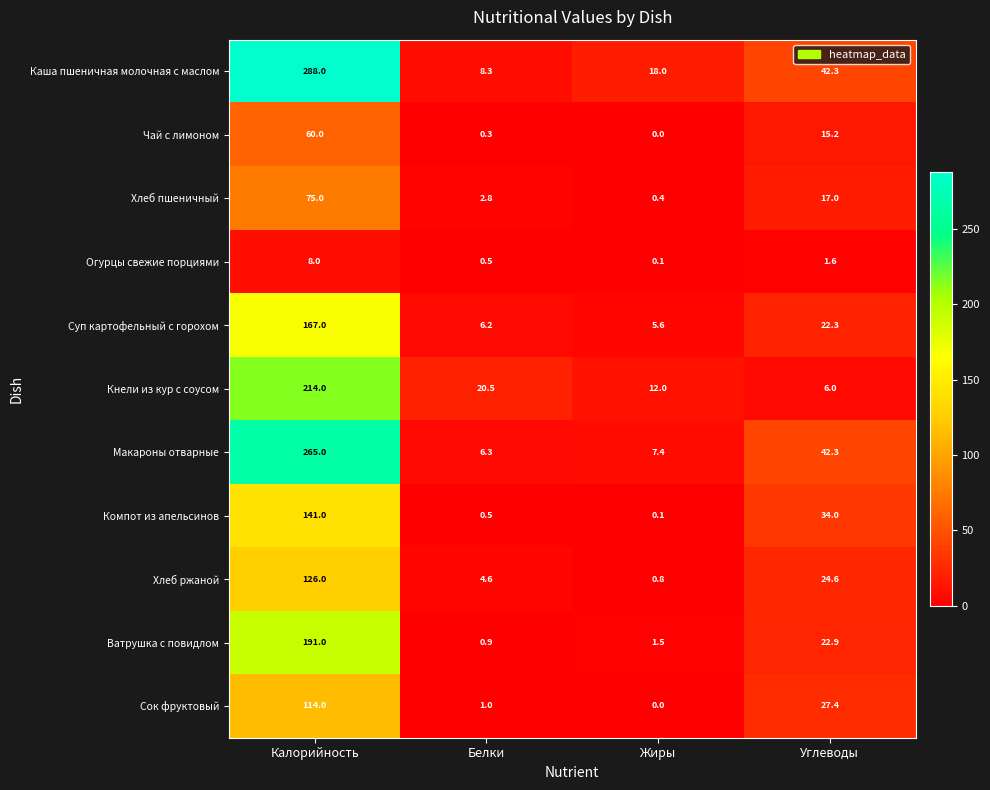

Rank the categories by Хлеб ржаной value from highest to lowest.

Калорийность, Углеводы, Белки, Жиры